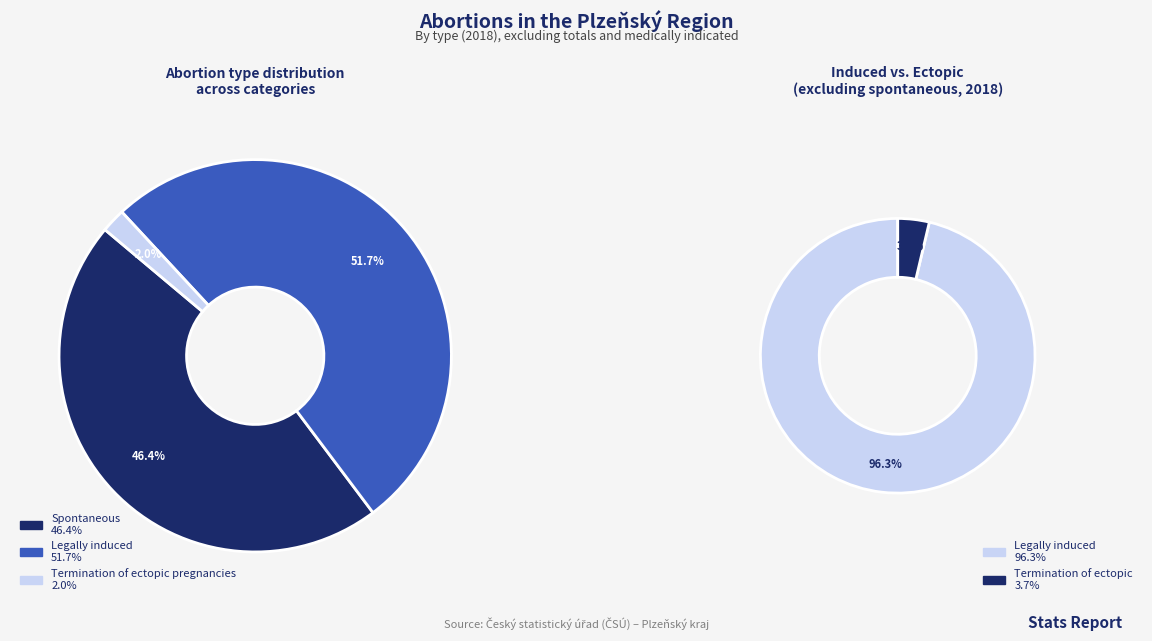

Combined, what portion of the pie is Termination of ectopic pregnancies and Legally induced?

53.6%